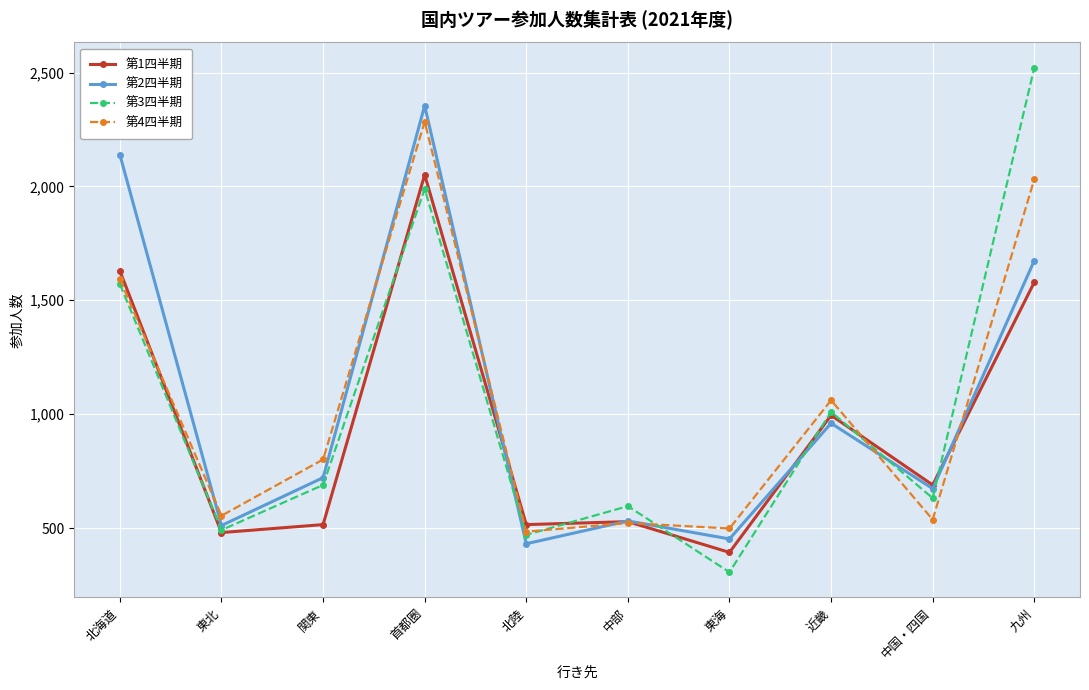

The value of 第3四半期 at 九州 is 2521. True or false?

True